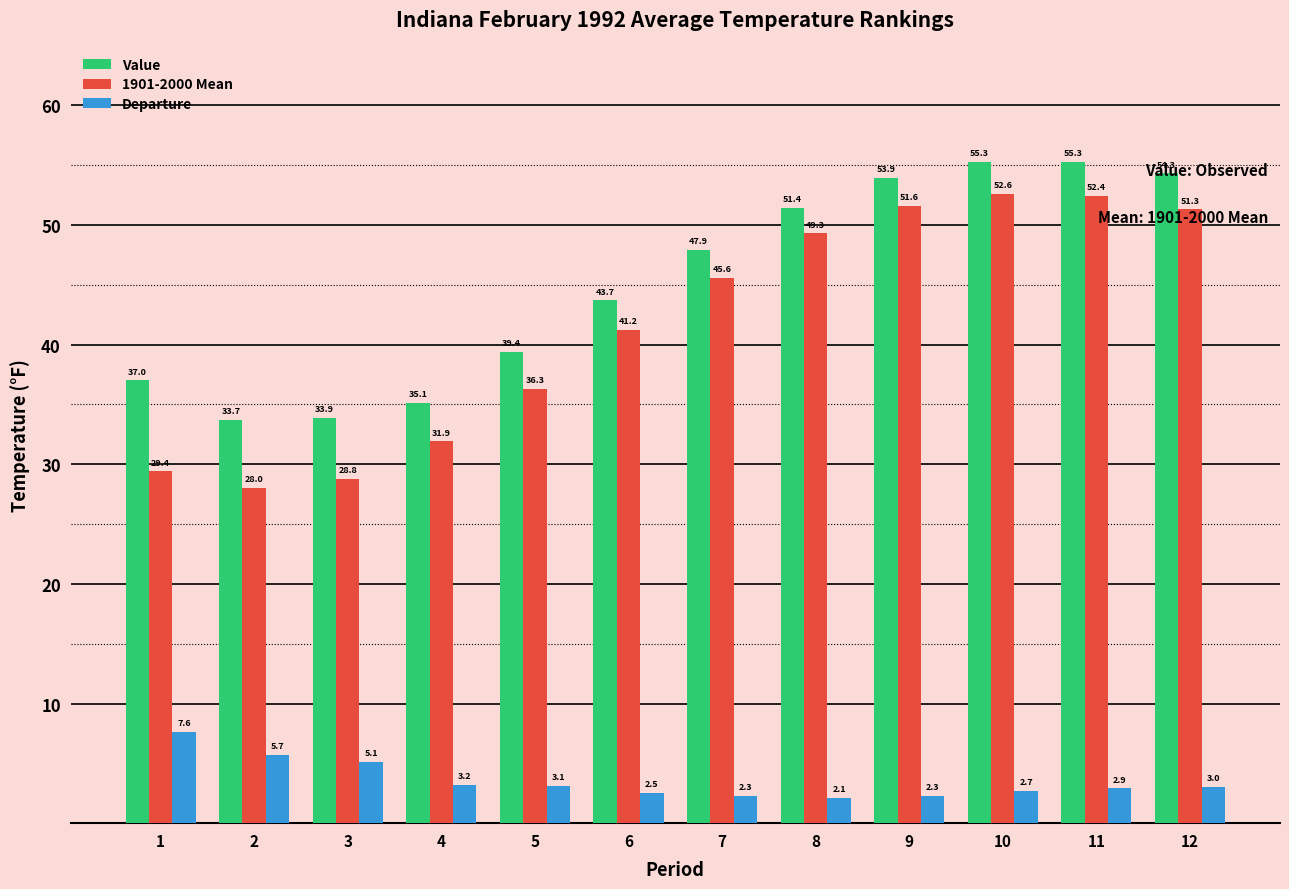

Which series has the largest range (max minus min)?

1901-2000 Mean